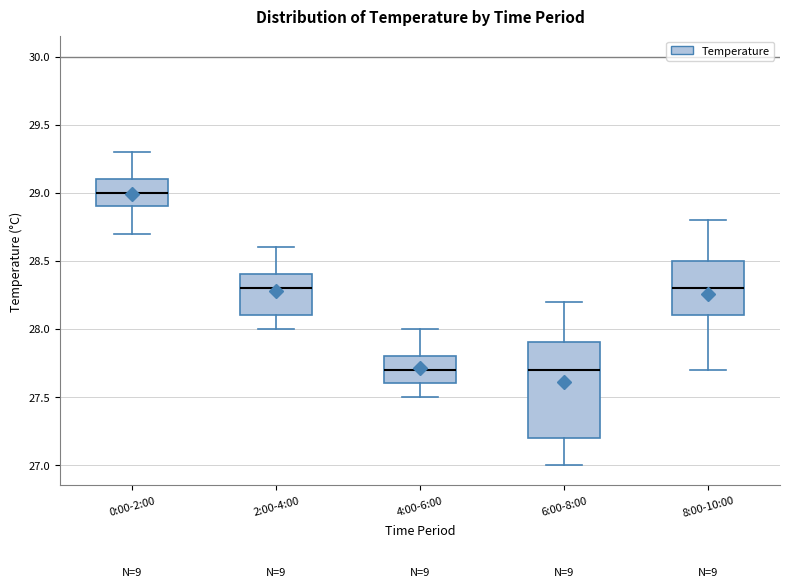

Reading left to right, read every box against the y-axis: the position of its median line, the range the box covers, and the ends of its whiskers. The values are not printed on the chart, so give them approximately, as read against the axis.

0:00-2:00: median 29.0, box 28.9 to 29.1, whiskers 28.7 to 29.3
2:00-4:00: median 28.3, box 28.1 to 28.4, whiskers 28.0 to 28.6
4:00-6:00: median 27.7, box 27.6 to 27.8, whiskers 27.5 to 28.0
6:00-8:00: median 27.7, box 27.2 to 27.9, whiskers 27.0 to 28.2
8:00-10:00: median 28.3, box 28.1 to 28.5, whiskers 27.7 to 28.8